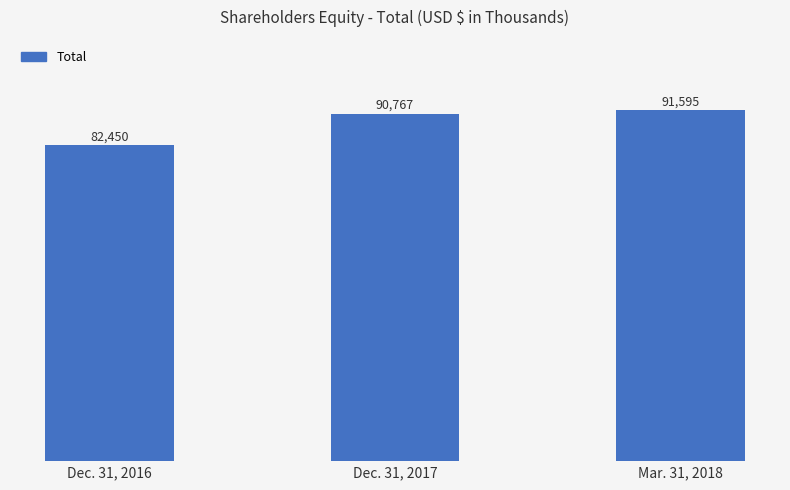

What is the value of the 3rd bar from the left?

91595